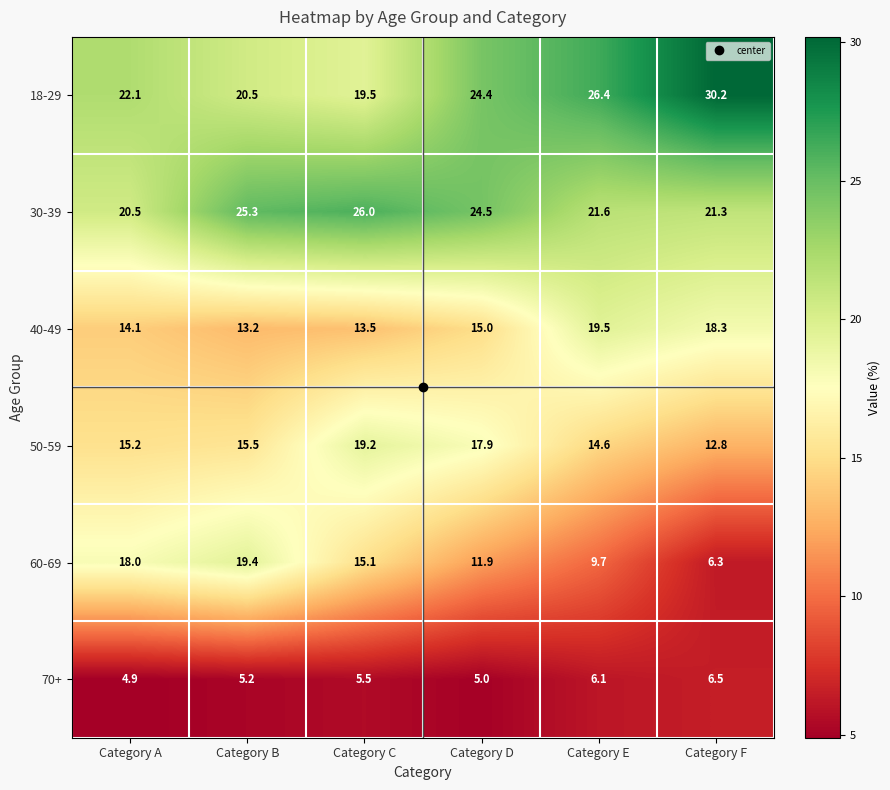

Is it true that 60-69 equals 9.7 at Category E?

True